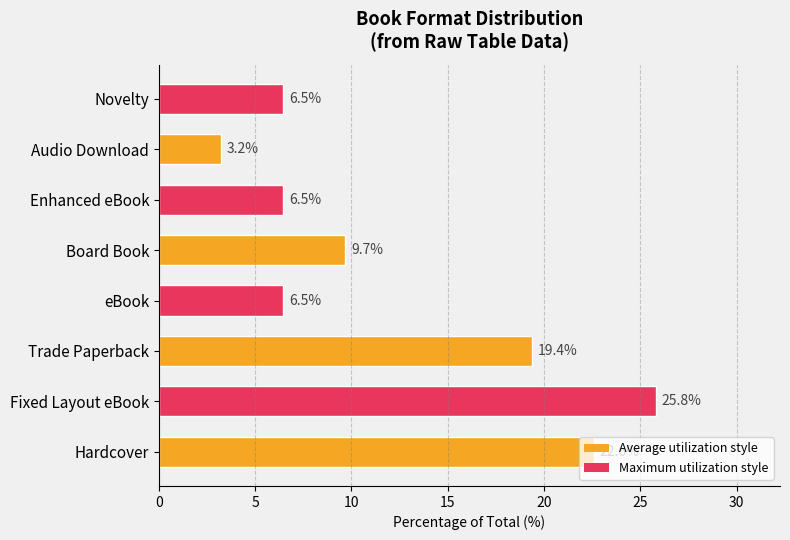

Which label corresponds to the smallest value in the chart?

Audio Download